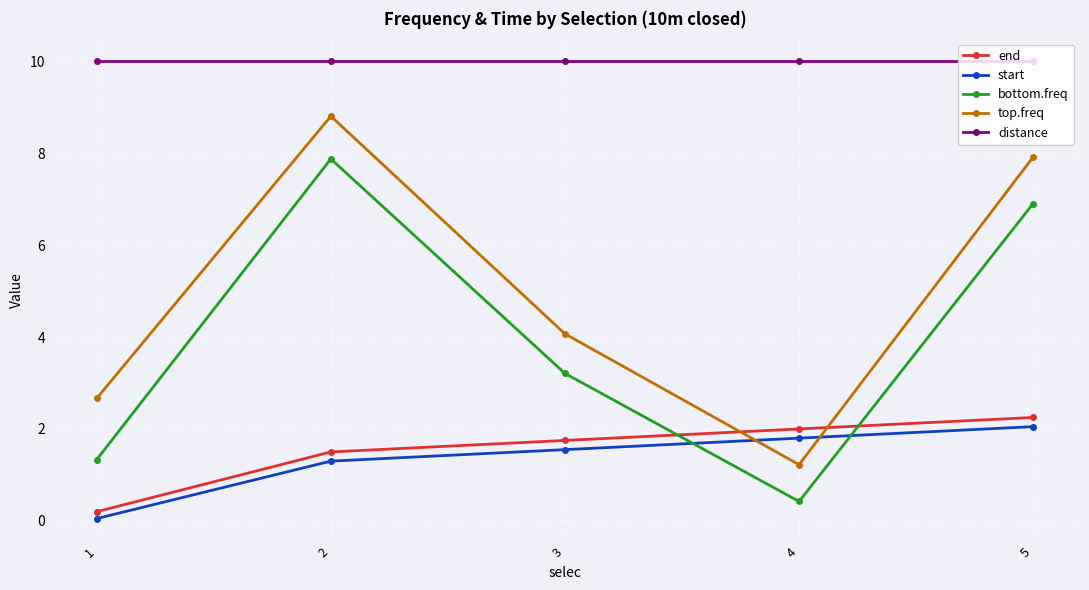

List the labels in order of bottom.freq value, smallest first.

4, 1, 3, 5, 2